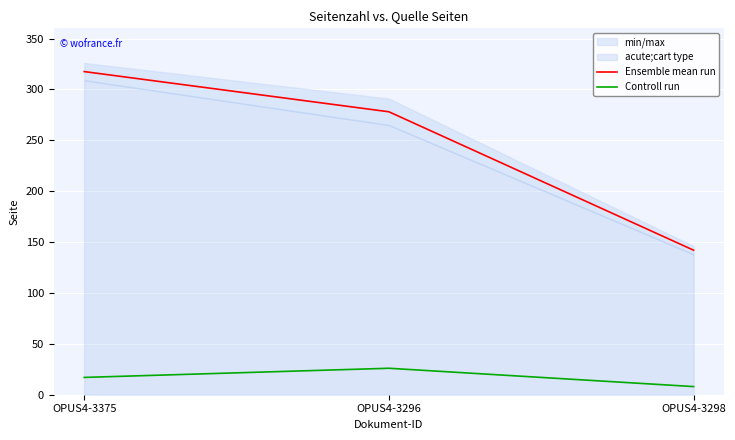

True or false: Controll run has a value of 26.0 at OPUS4-3296.

True